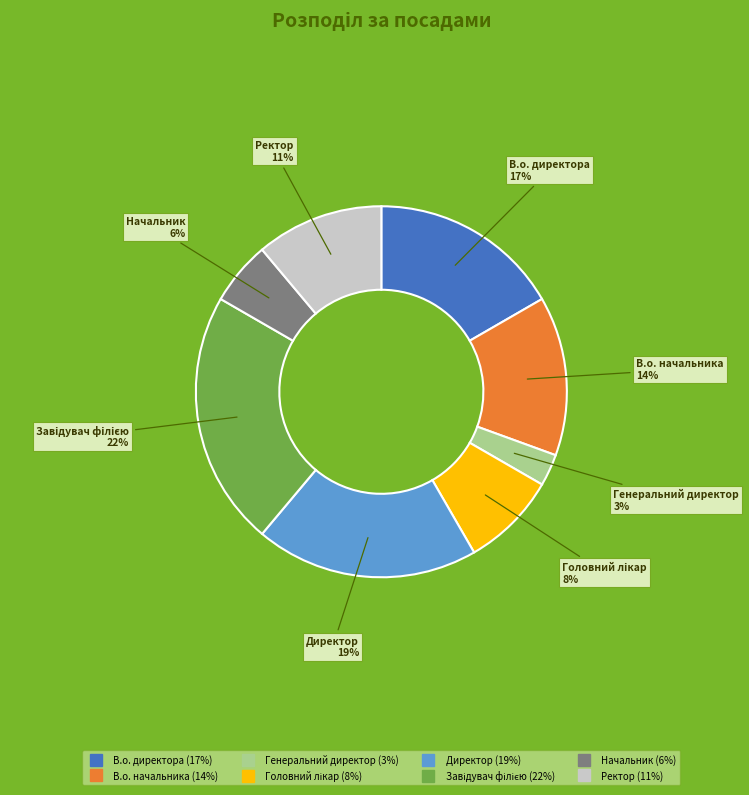

Does any single category account for the majority?

No